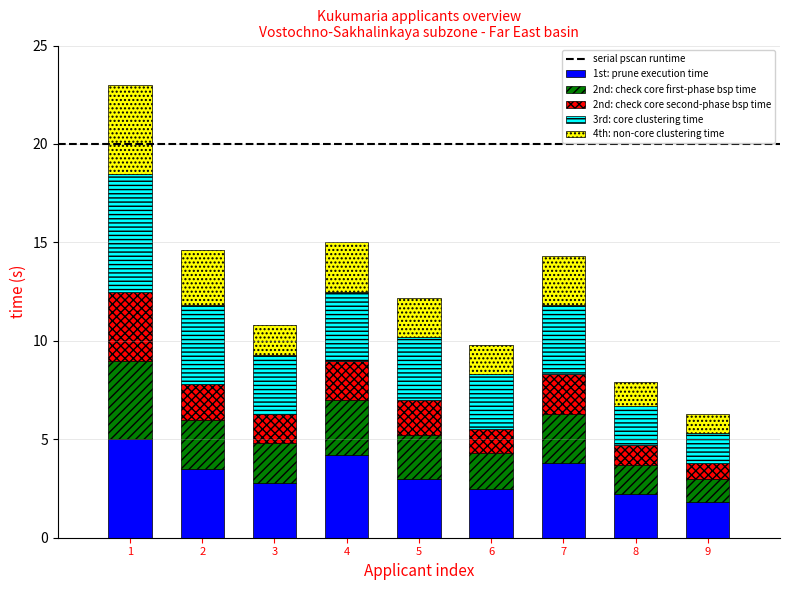

How many bars are there in total?

9